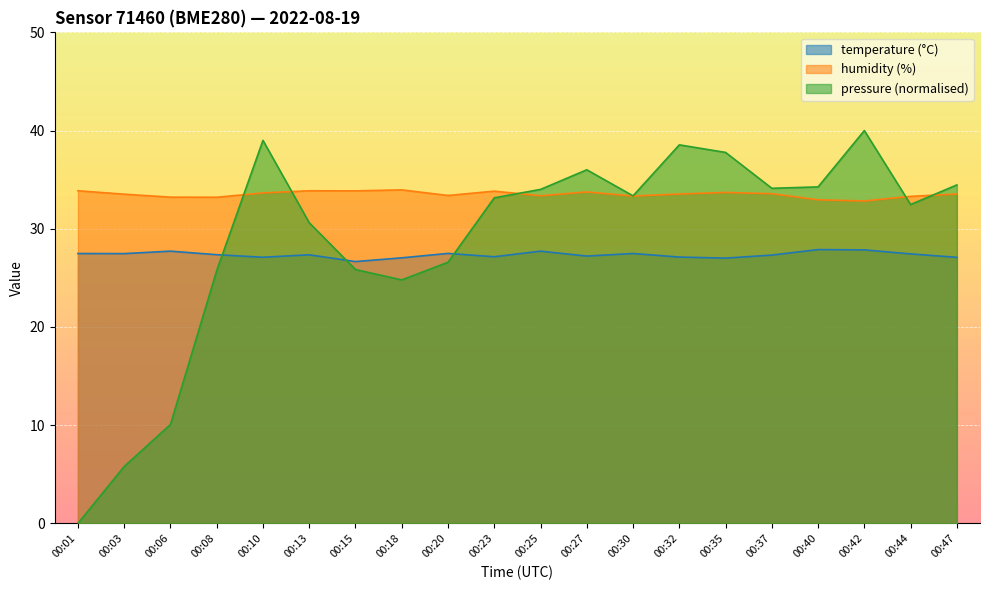

At which category does pressure_norm reach its first local peak?

00:10